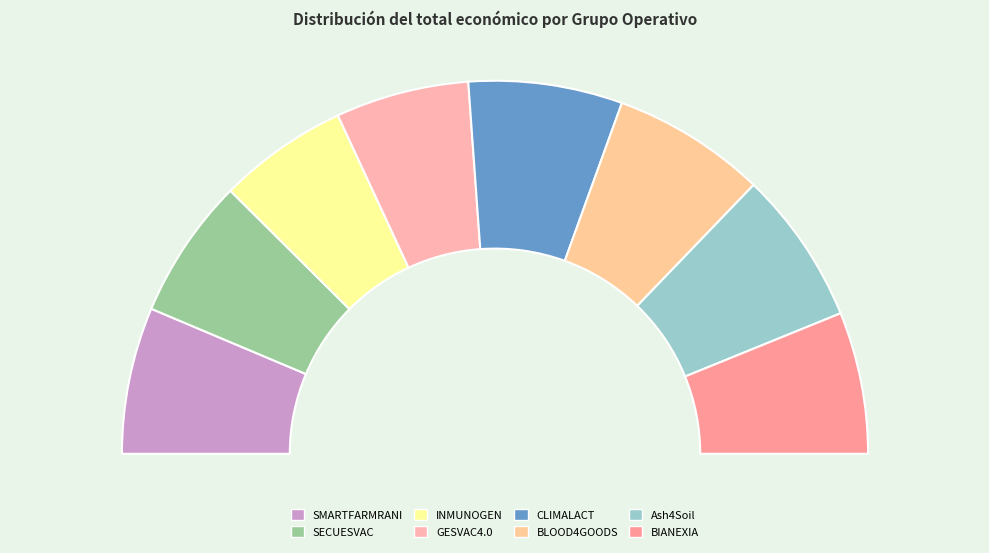

Count the number of slices in the pie.

8